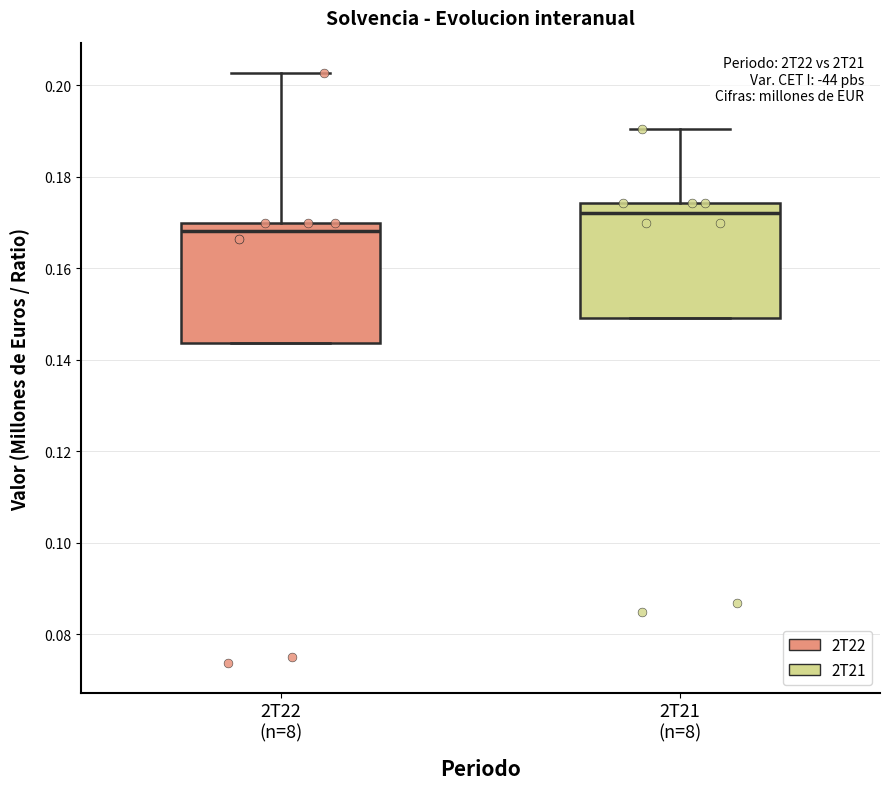

Where is the lower edge of the box for 2T22 (n=8) on the y-axis? The values are not printed on the chart, so give them approximately, as read against the axis.

0.144